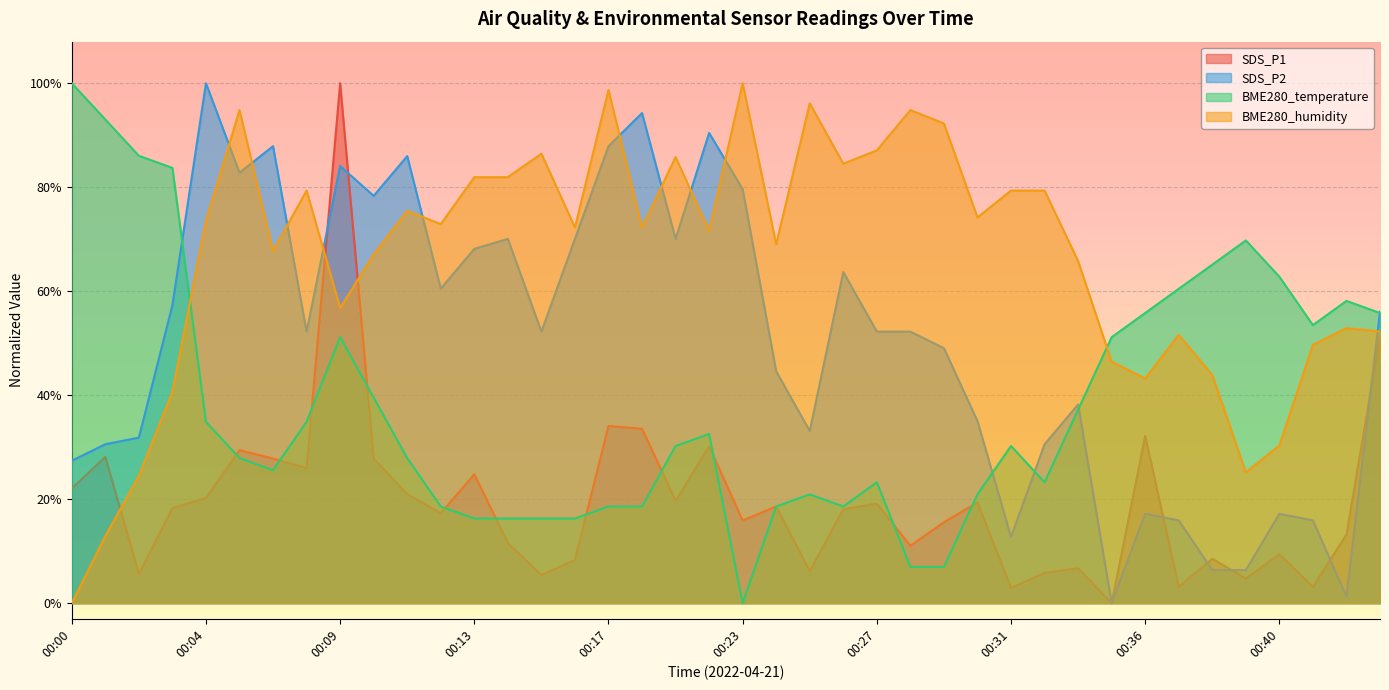

List the series in order of their peak value, lowest first.

BME280_temperature, BME280_humidity, SDS_P2, SDS_P1